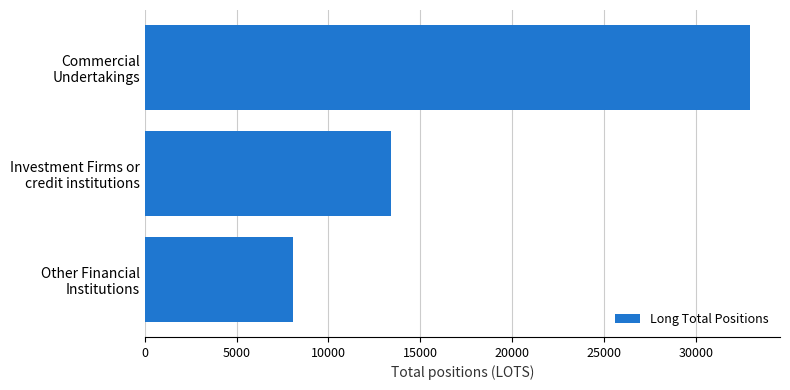

Reading bottom to top, transcribe all the data shown in this chart.

8057.9	13390.6	32923.9